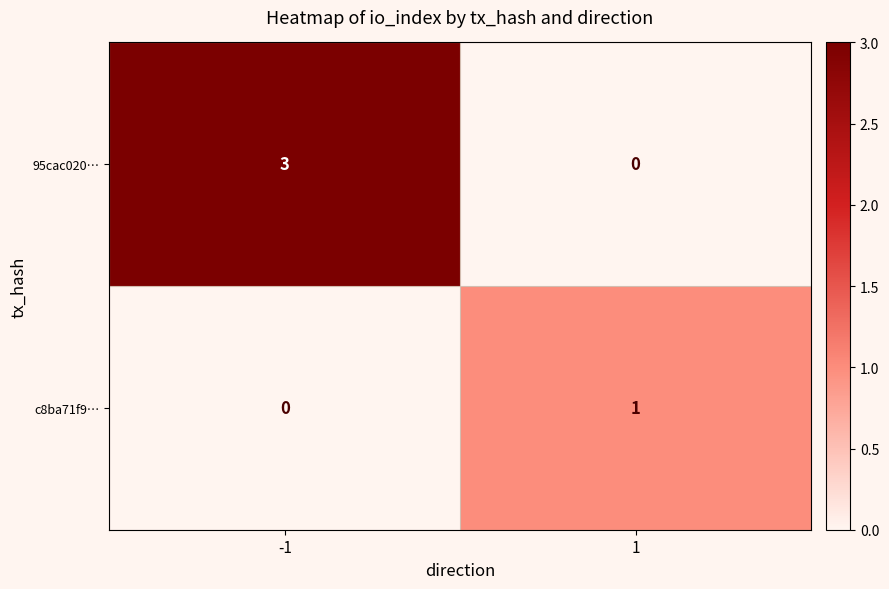

What is the maximum value shown in the chart?

3